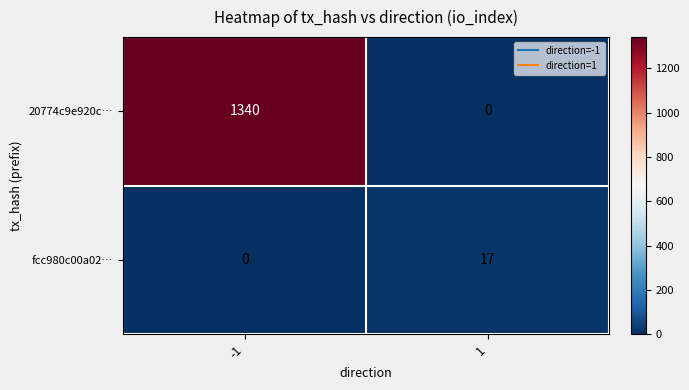

What is the total value across all series at -1?

1340